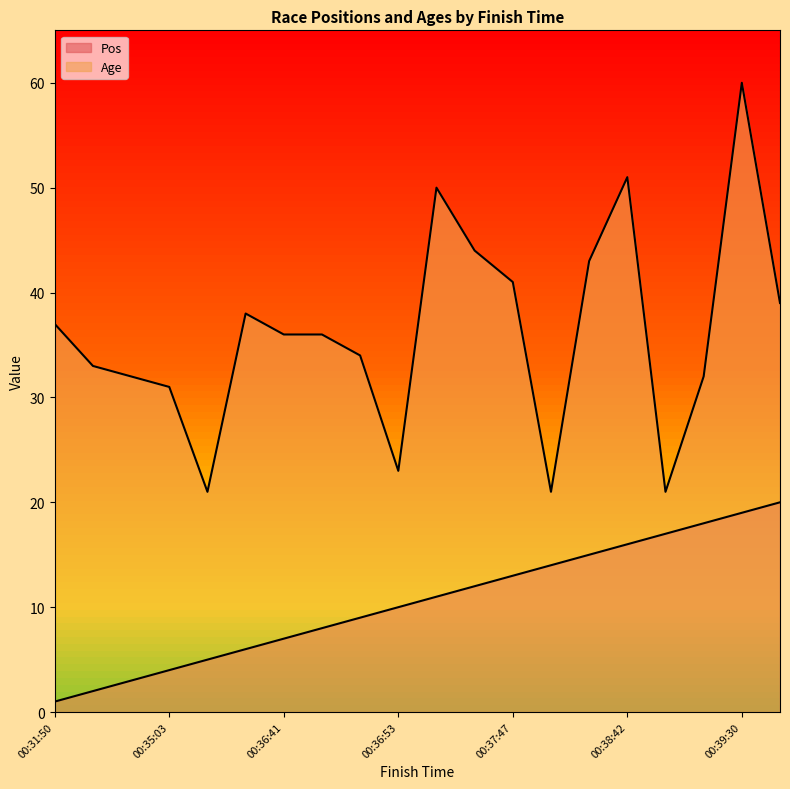

True or false: Pos and Age intersect in this chart.

False